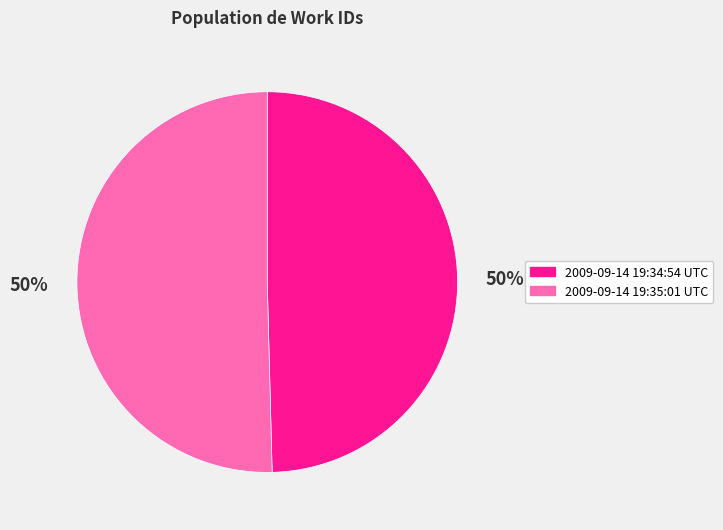

To the nearest percent, what percentage of the pie is 2009-09-14 19:34:54 UTC?

50%